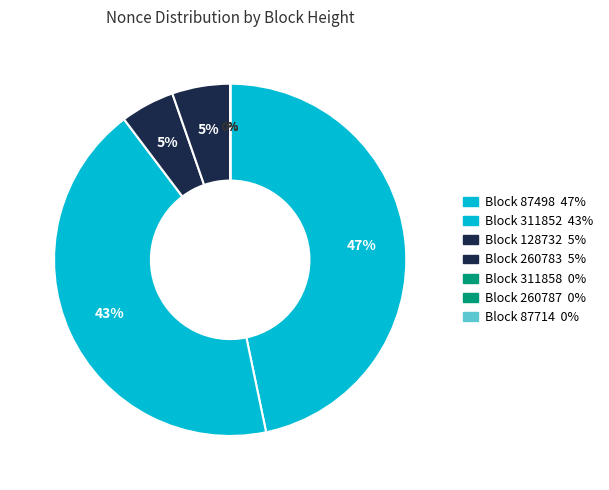

What is the largest slice in the pie chart?

87498